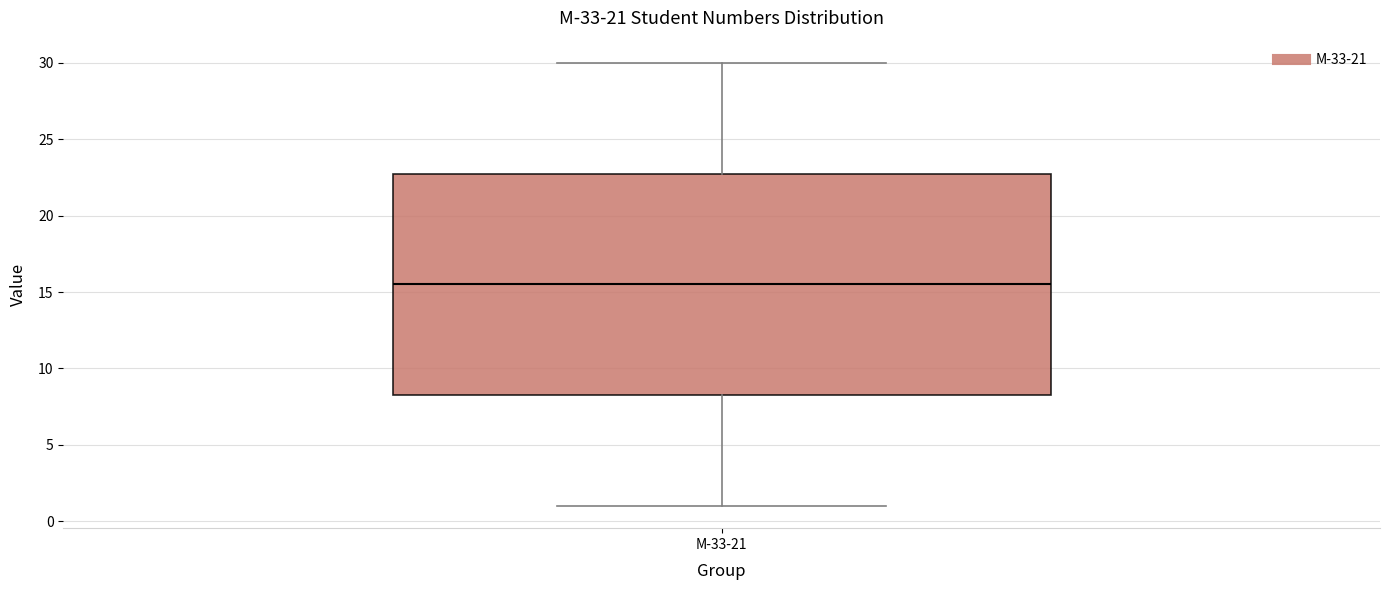

Where is the upper edge of the box for М-33-21 on the y-axis? The values are not printed on the chart, so give them approximately, as read against the axis.

23.0